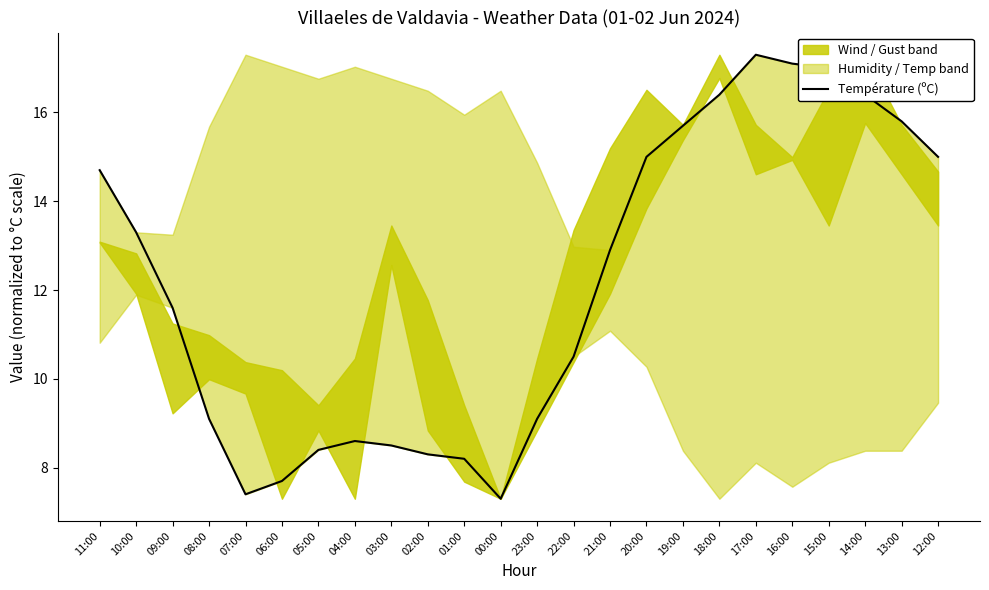

What is the label of the 9th point from the right?

20:00